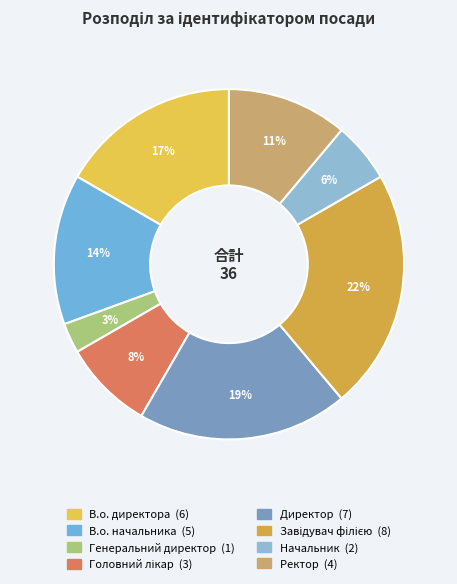

To the nearest percent, what is the difference between the В.о. директора and Директор slice percentages?

3%